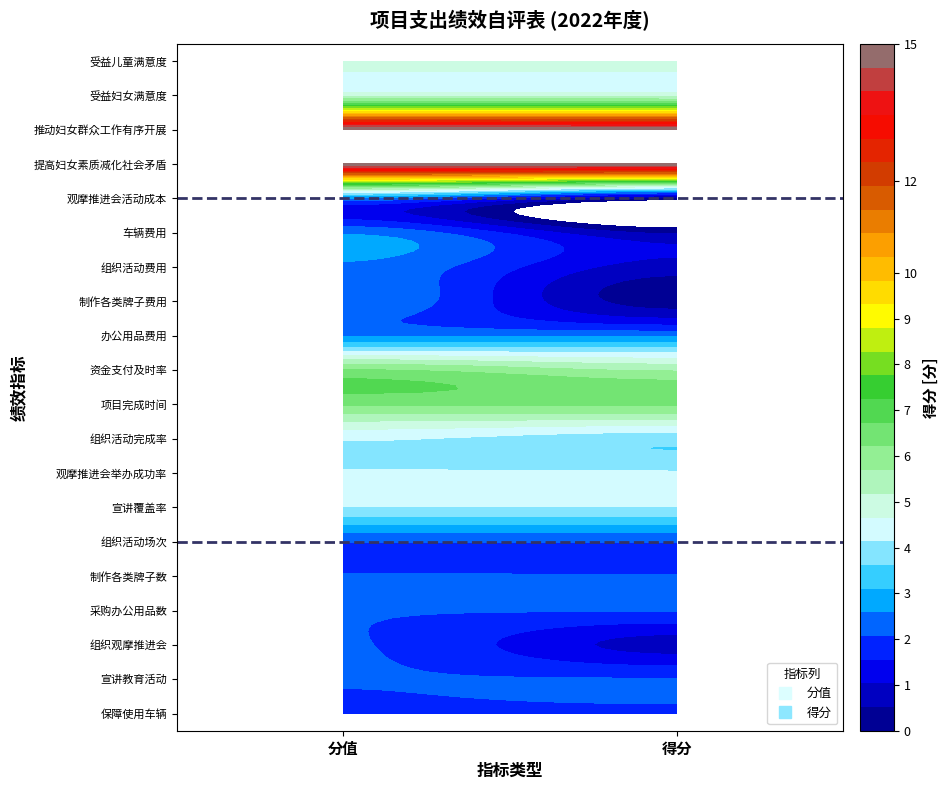

The value of 宣讲覆盖率 at 0 is 6.8. True or false?

False